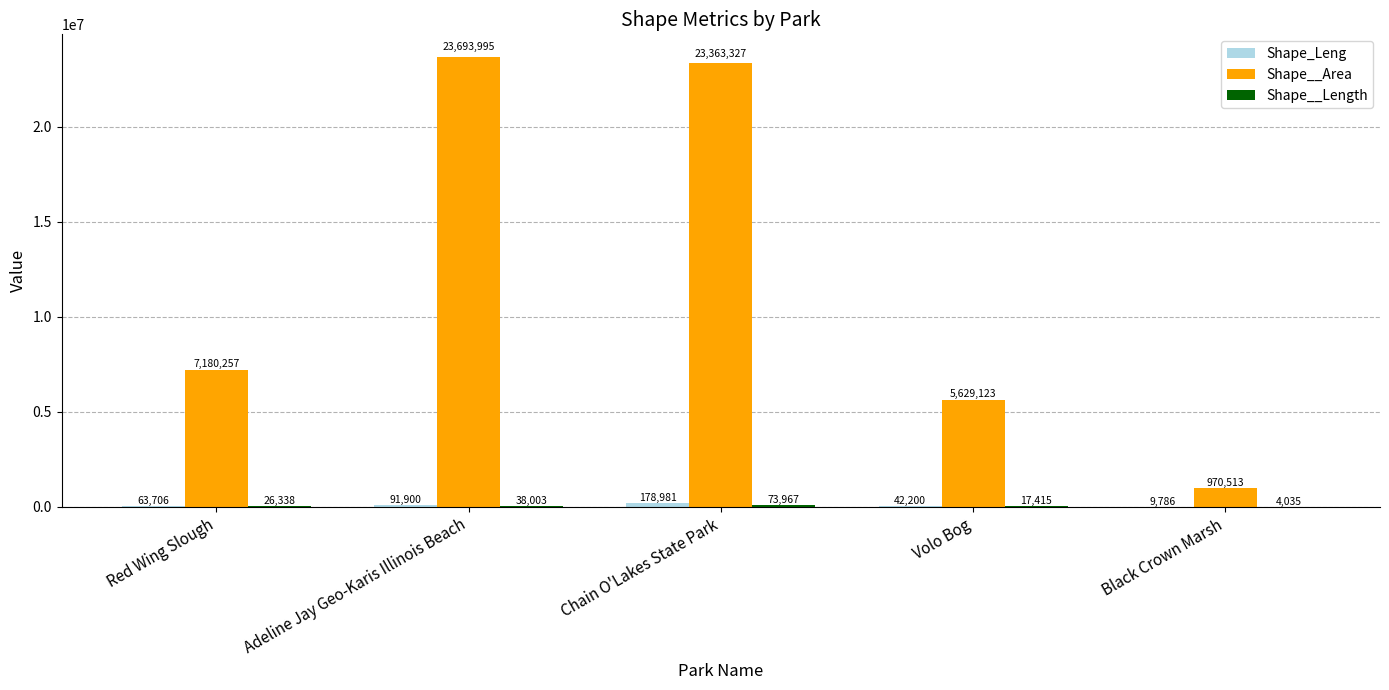

At which category is the sum across all series the highest?

Adeline Jay Geo-Karis Illinois Beach